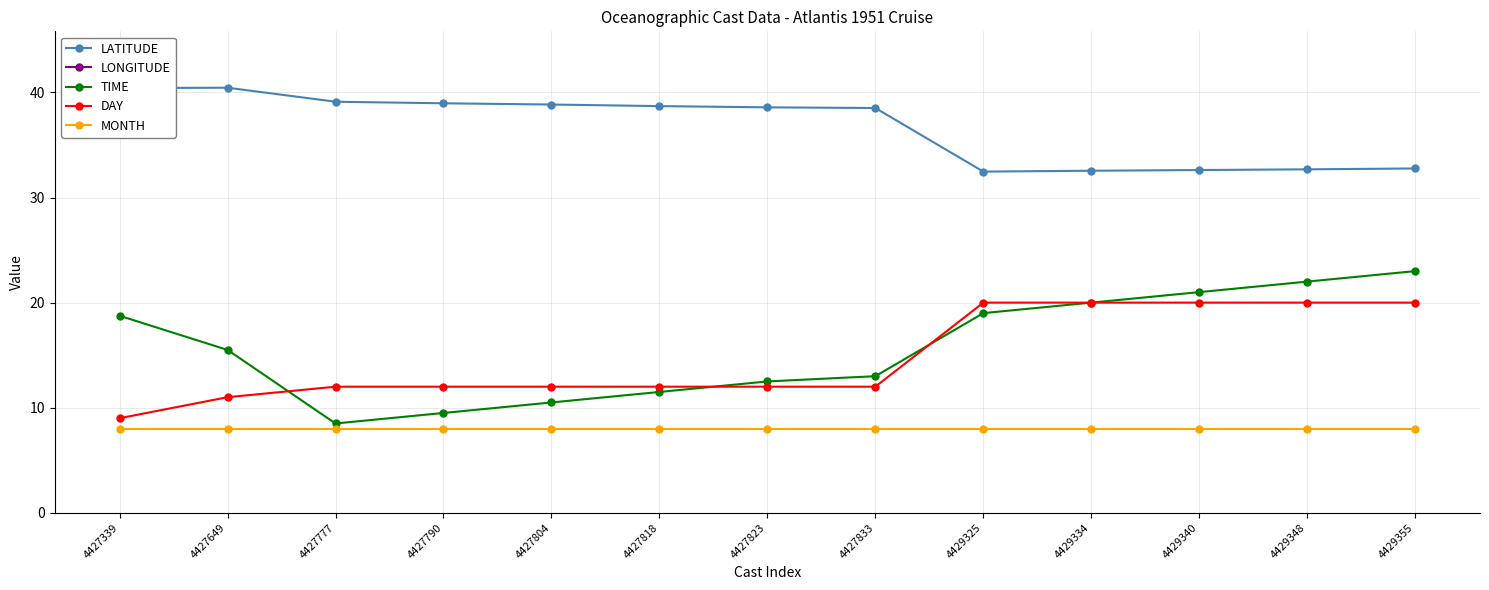

Reading left to right, transcribe all the data shown in this chart.

LATITUDE: 4427339=40.4	4427649=40.5	4427777=39.1	4427790=39.0	4427804=38.9	4427818=38.7	4427823=38.6	4427833=38.5	4429325=32.5	4429334=32.5	4429340=32.6	4429348=32.7	4429355=32.8
LONGITUDE: 4427339=-66.8	4427649=-66.3	4427777=-66.1	4427790=-66.0	4427804=-66.0	4427818=-66.0	4427823=-66.0	4427833=-66.0	4429325=-64.4	4429334=-64.3	4429340=-64.2	4429348=-64.0	4429355=-63.9
TIME: 4427339=18.8	4427649=15.5	4427777=8.5	4427790=9.5	4427804=10.5	4427818=11.5	4427823=12.5	4427833=13.0	4429325=19.0	4429334=20.0	4429340=21.0	4429348=22.0	4429355=23.0
DAY: 4427339=9.0	4427649=11.0	4427777=12.0	4427790=12.0	4427804=12.0	4427818=12.0	4427823=12.0	4427833=12.0	4429325=20.0	4429334=20.0	4429340=20.0	4429348=20.0	4429355=20.0
MONTH: 4427339=8.0	4427649=8.0	4427777=8.0	4427790=8.0	4427804=8.0	4427818=8.0	4427823=8.0	4427833=8.0	4429325=8.0	4429334=8.0	4429340=8.0	4429348=8.0	4429355=8.0